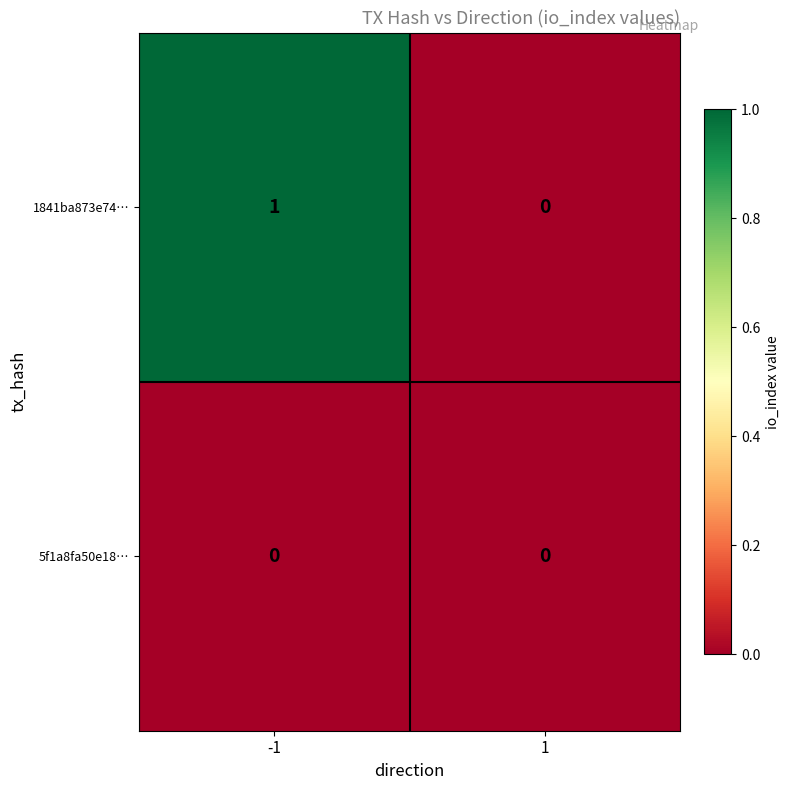

Reading left to right, transcribe all the data shown in this chart.

1841ba873e74…: 1	0
5f1a8fa50e18…: 0	0